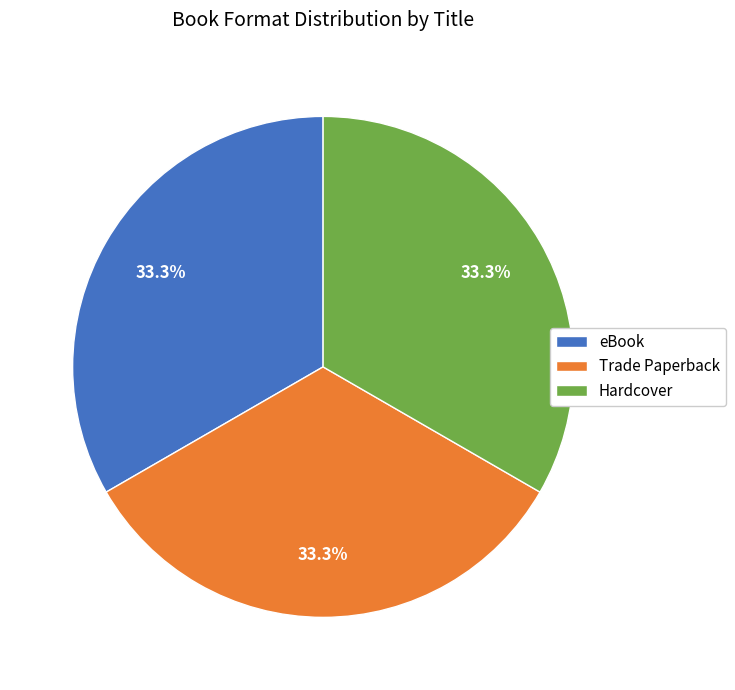

Approximately how many times larger is the value at Hardcover compared to Trade Paperback?

1.0